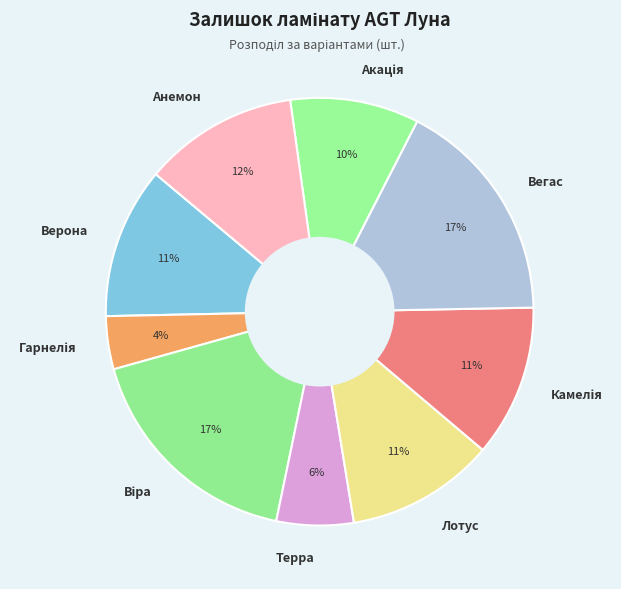

What percentage is the Вегас slice, to the nearest percent?

17%